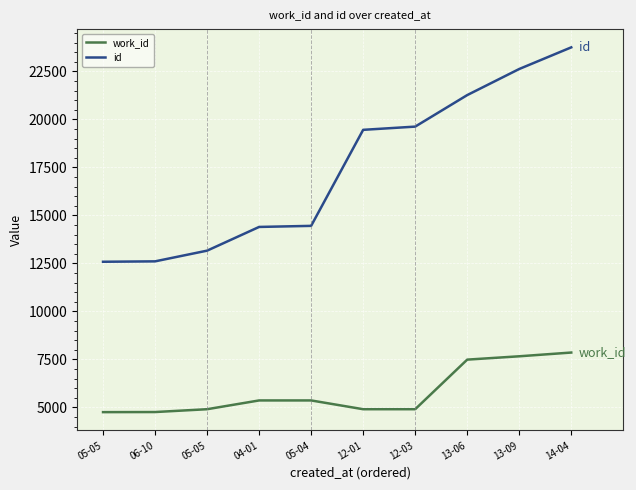

True or false: work_id and id intersect in this chart.

False